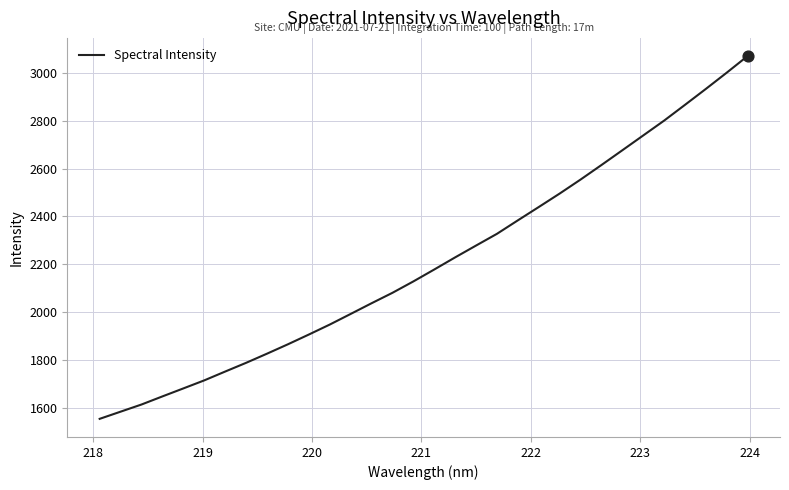

What is the minimum value shown in the chart?

1552.6